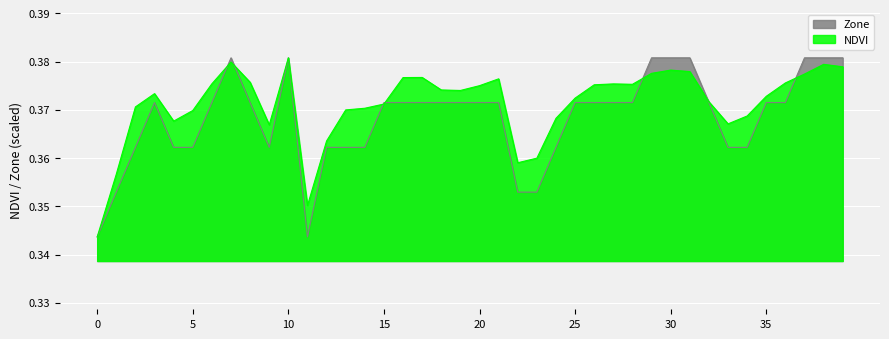

True or false: Zone has a value of 0.2 at 0.

False